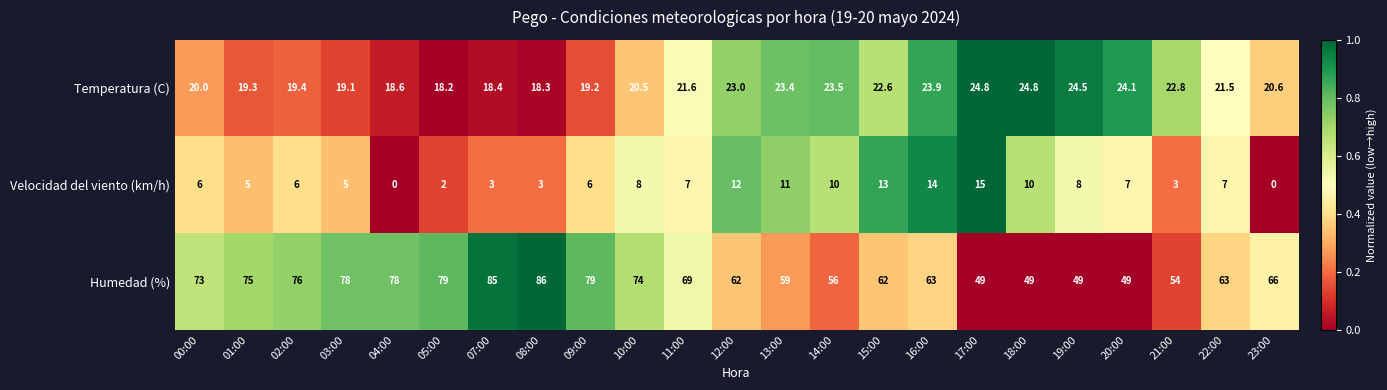

Which series has the largest total across all categories?

Humedad (%)